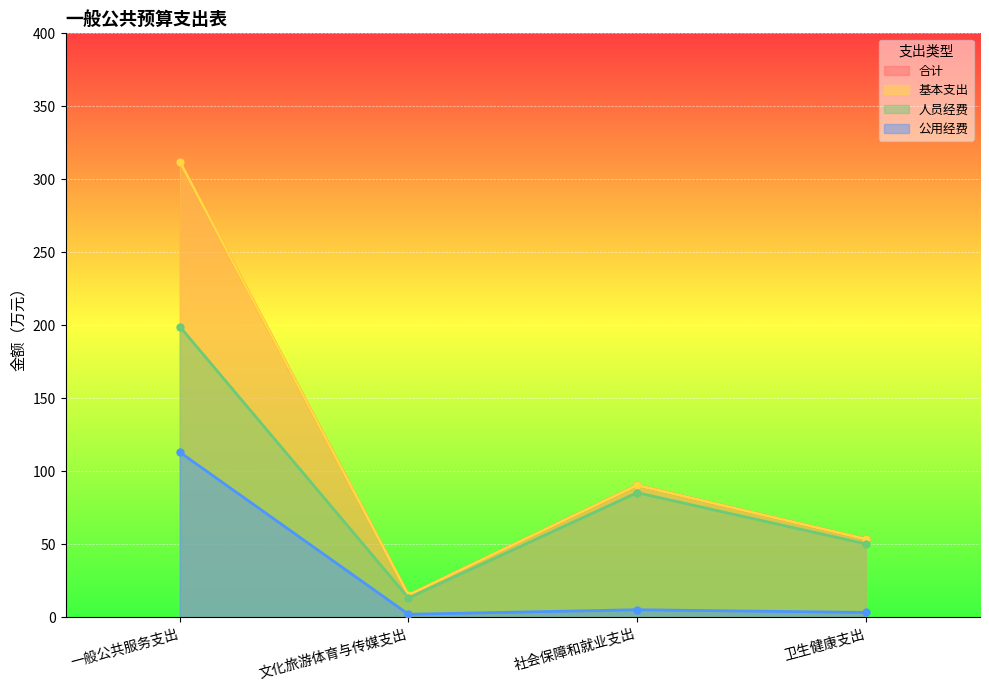

True or false: 合计 has more than 2 interior local peaks.

False